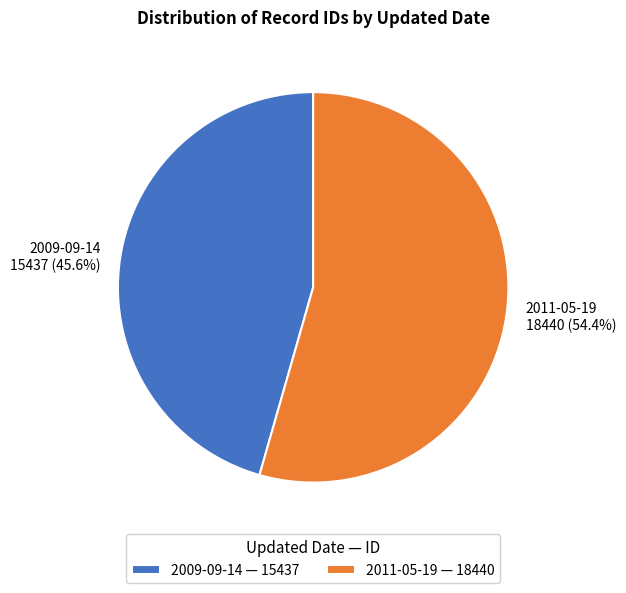

How many segments does this pie chart have?

2